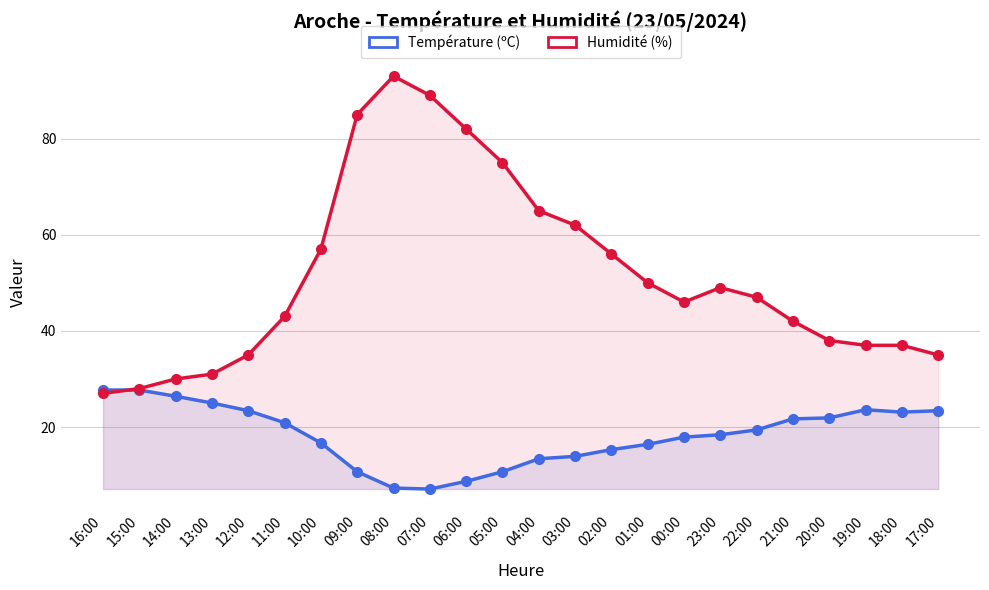

What is the label of the 12th point from the left?

05:00